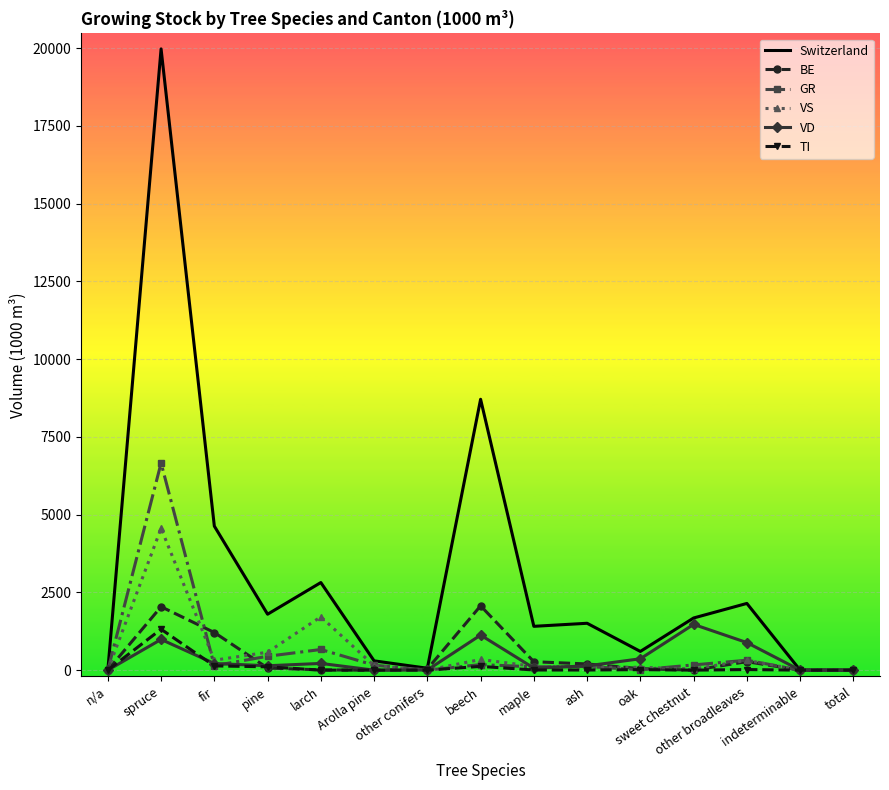

Which series has the widest spread of values?

Switzerland